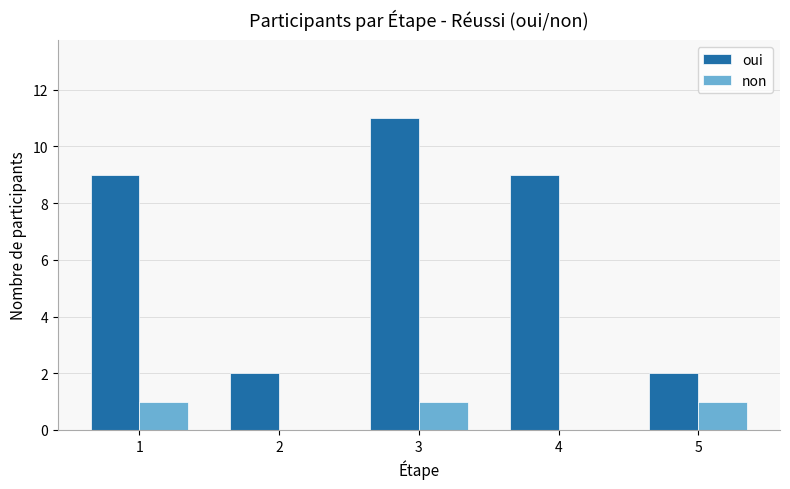

What are all the series names shown in the legend?

oui, non